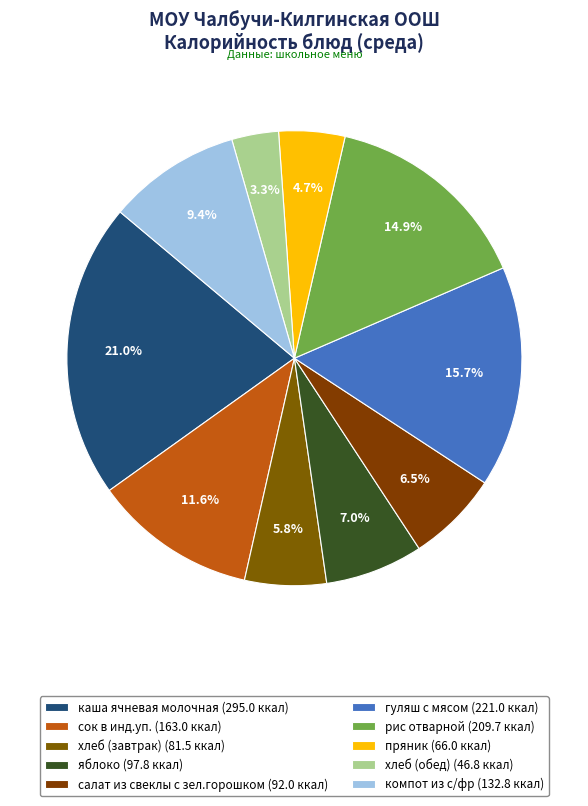

Is there a majority slice in this chart?

No